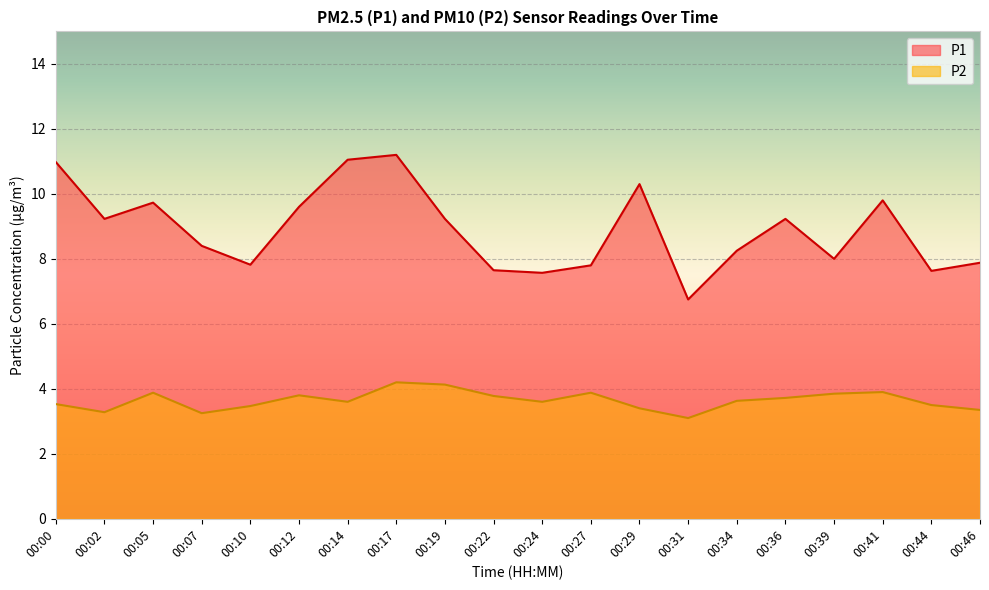

Does the chart display data point markers on the line(s)?

No